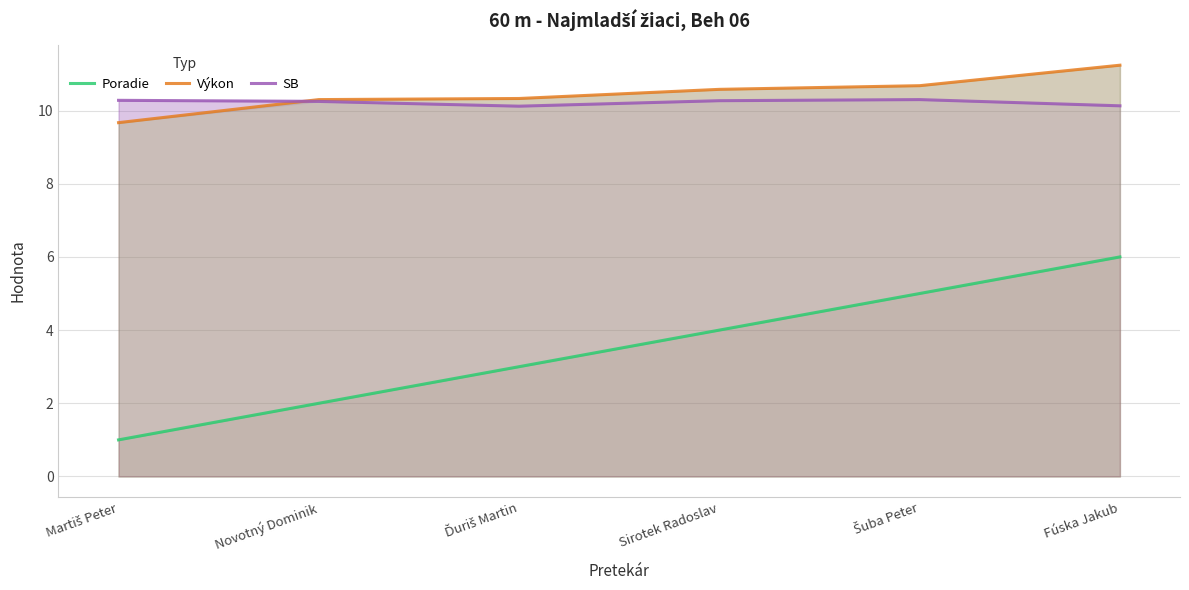

What are all the series names shown in the legend?

Poradie, Výkon, SB